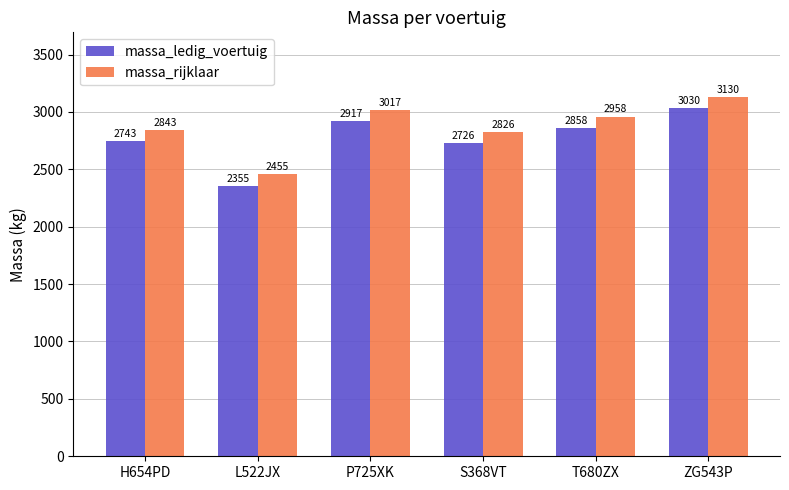

Does the chart contain any negative values?

No